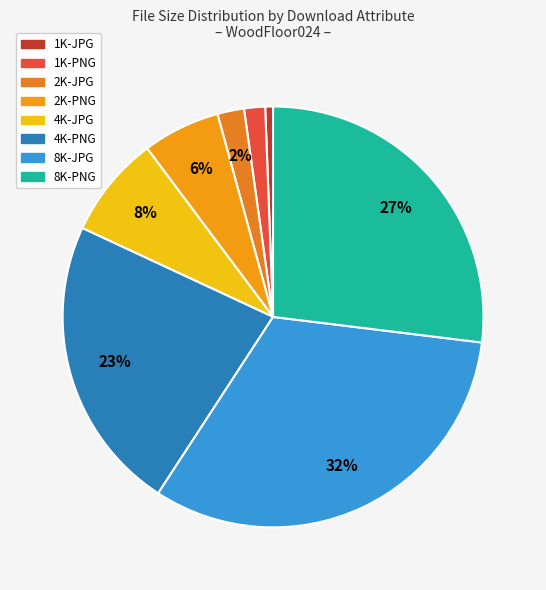

What portion of the pie excludes 1K-JPG?

99.4%